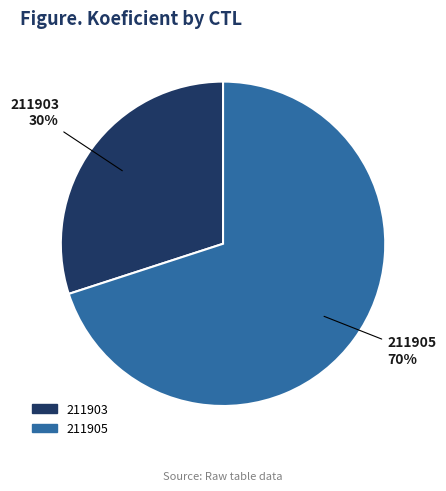

Which category has the biggest portion of the pie?

211905